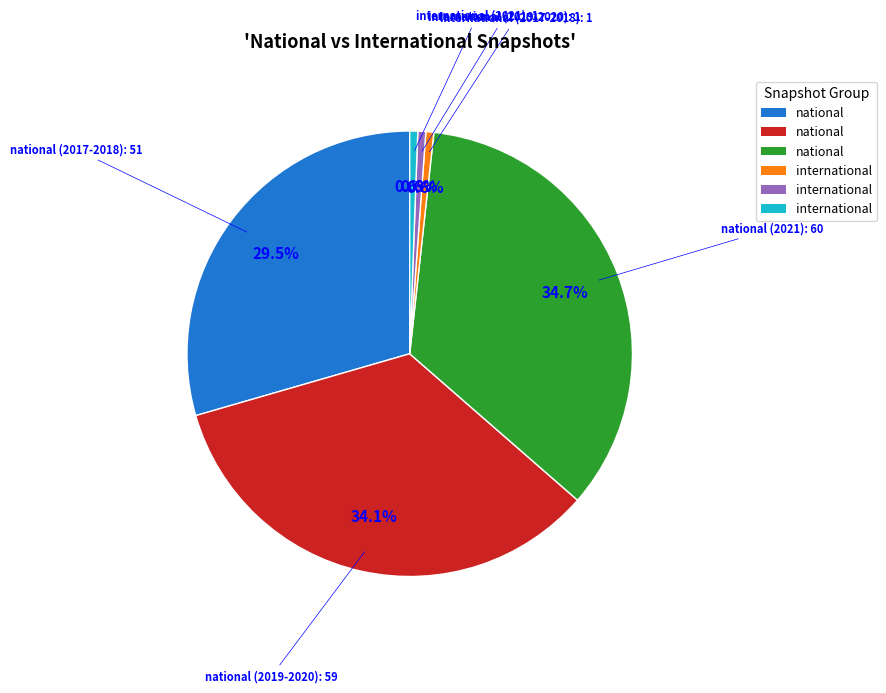

Does any single category account for the majority?

No